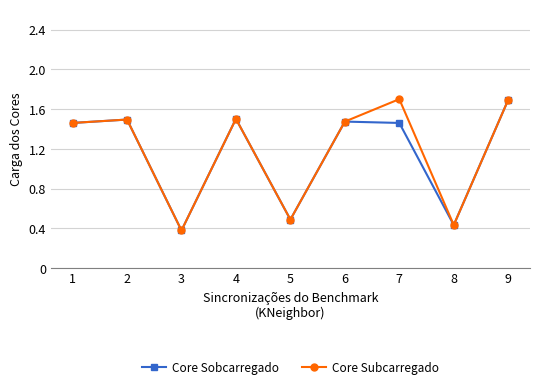

True or false: Core Subcarregado and Core Sobcarregado intersect in this chart.

False